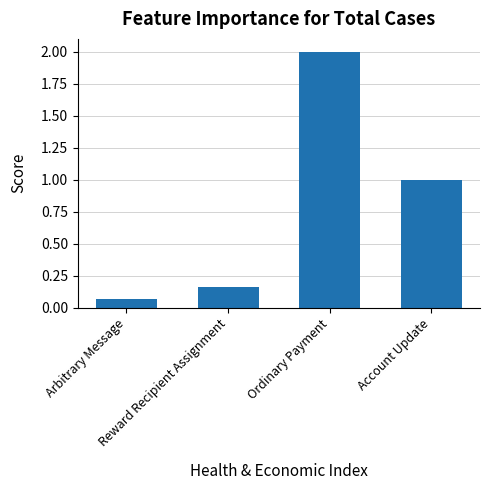

What is the label of the 4th bar from the right?

Arbitrary Message